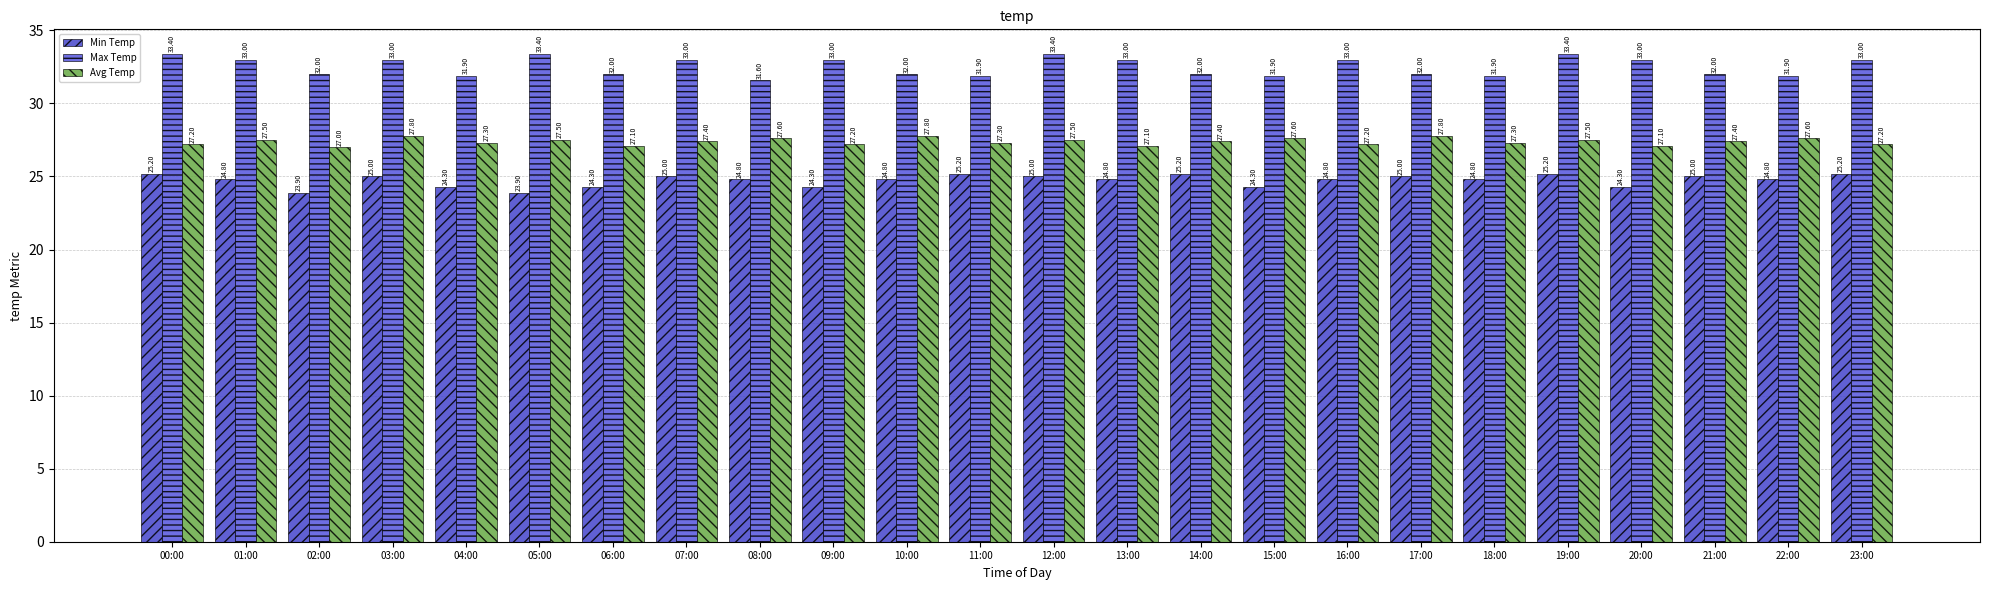

Which has a higher value, 18:00 or 22:00?

18:00